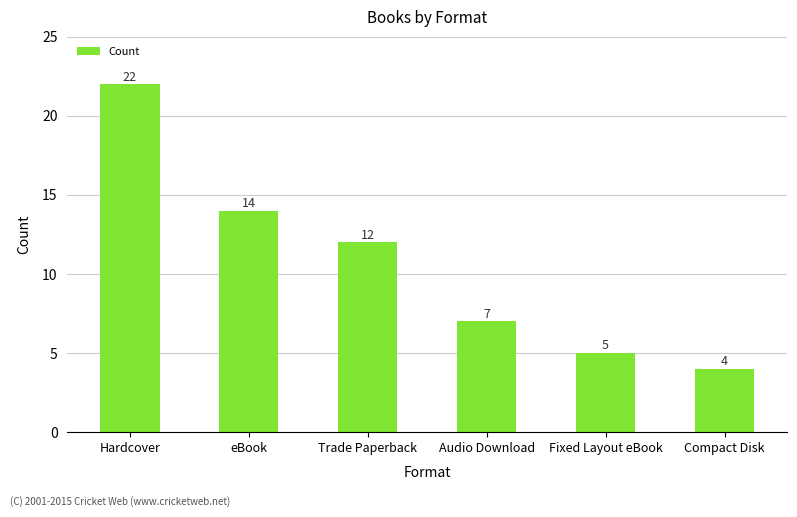

How many distinct data groups are displayed?

1